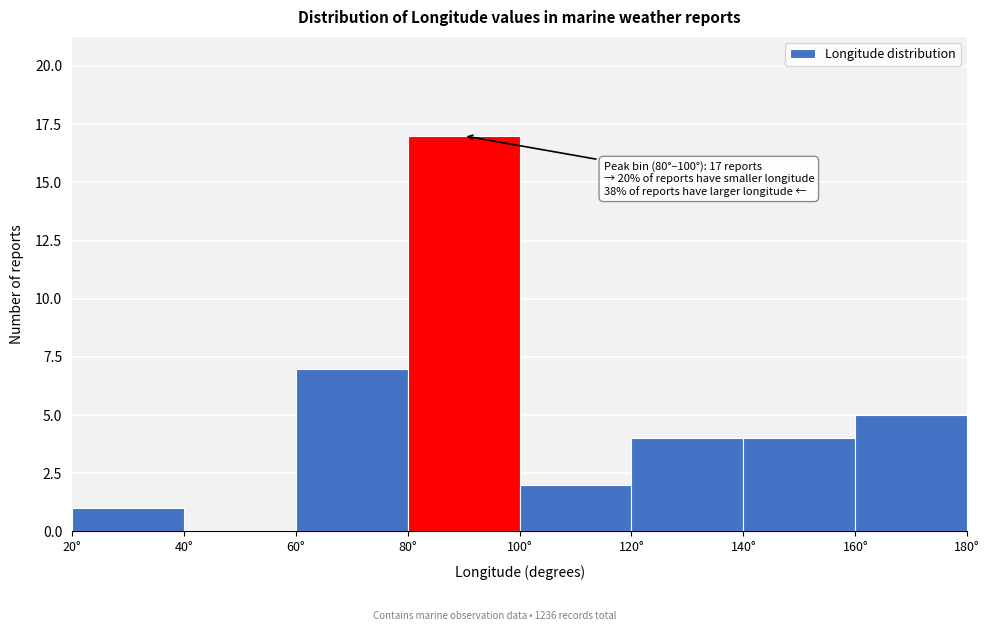

Which range on the x-axis has the tallest bar?

80 to 100